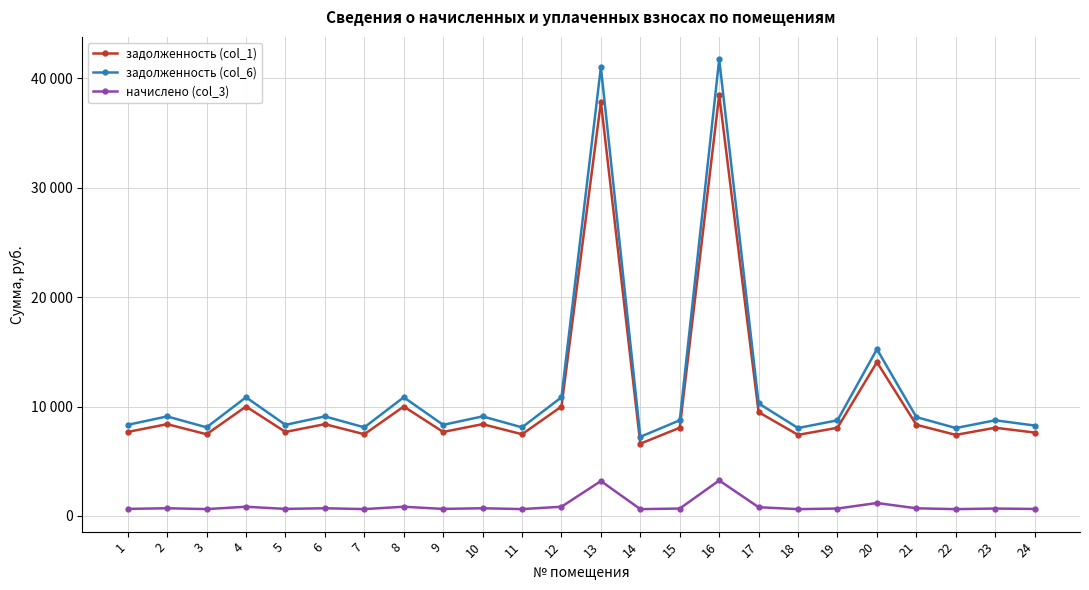

Does the chart have visible grid lines?

Yes